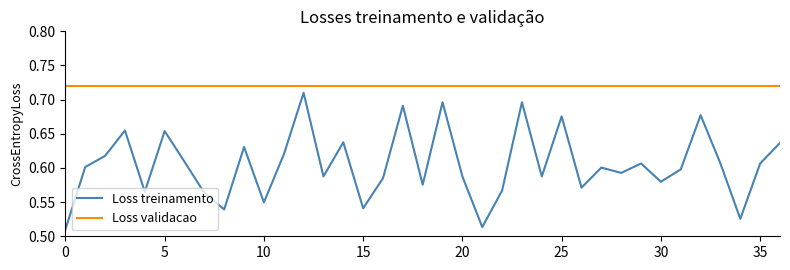

List the series in order of their overall mean, highest first.

Loss validacao, Loss treinamento